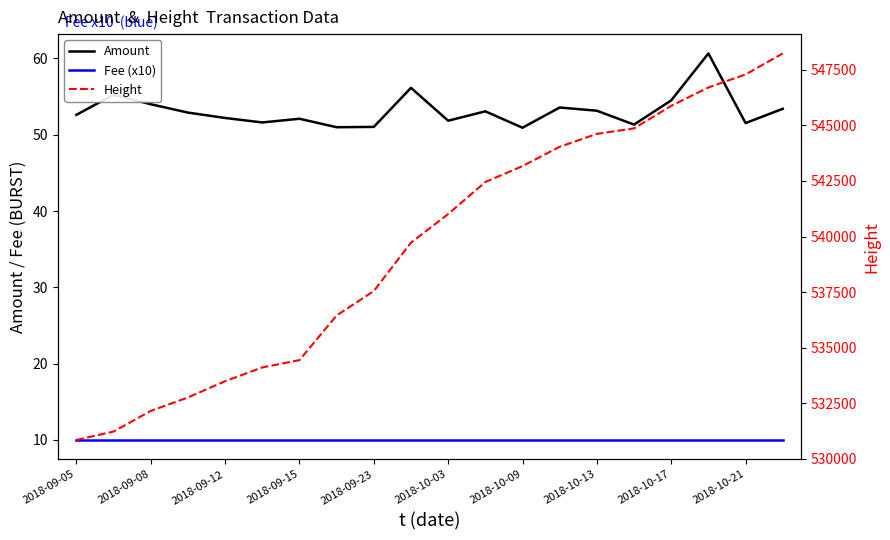

What is the sum of all Amount values?

1062.9